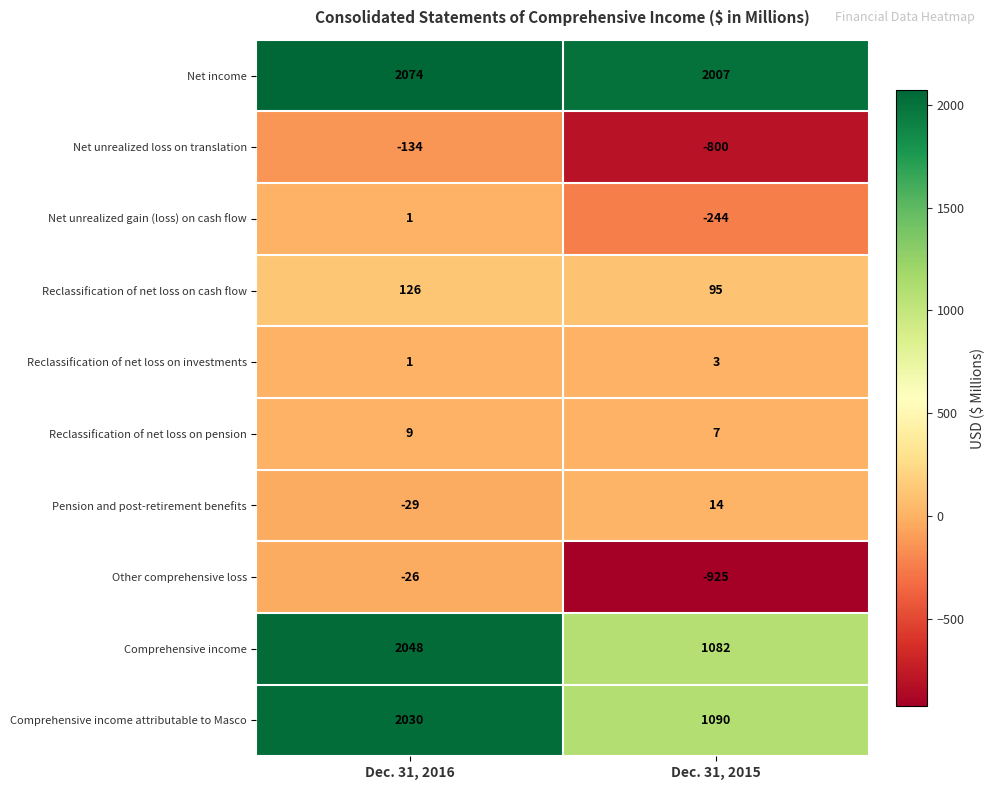

Reading right to left, what are all the values shown in this chart?

Net income: 2007	2074
Net unrealized loss on translation: -800	-134
Net unrealized gain (loss) on cash flow: -244	1
Reclassification of net loss on cash flow: 95	126
Reclassification of net loss on investments: 3	1
Reclassification of net loss on pension: 7	9
Pension and post-retirement benefits: 14	-29
Other comprehensive loss: -925	-26
Comprehensive income: 1082	2048
Comprehensive income attributable to Masco: 1090	2030